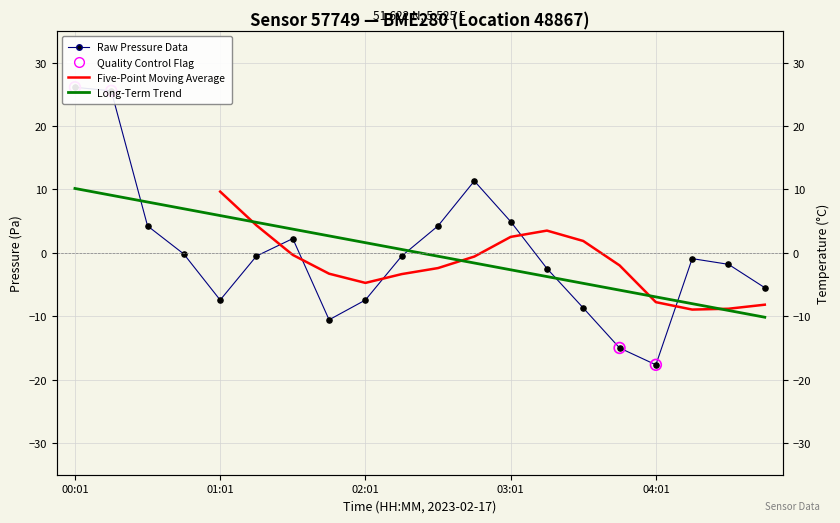

What is the change in value from 04:16 to 04:46?

-4.6